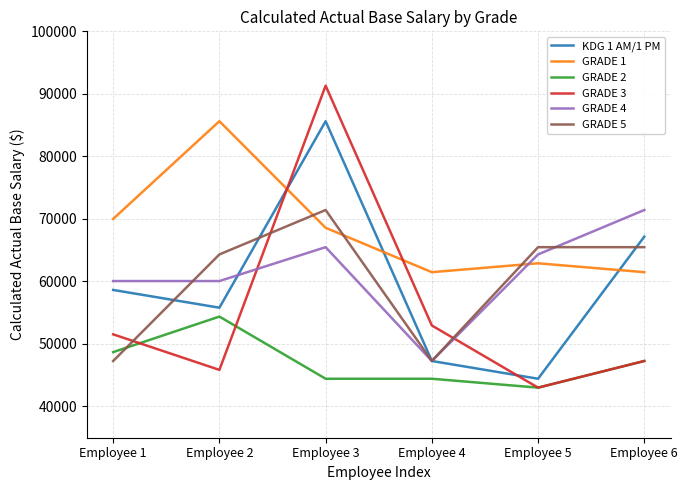

Reading left to right, extract all data points from this chart.

KDG 1 AM/1 PM: Employee 1=58637	Employee 2=55796	Employee 3=85626	Employee 4=47273	Employee 5=44433	Employee 6=67160
GRADE 1: Employee 1=70001	Employee 2=85626	Employee 3=68579	Employee 4=61478	Employee 5=62898	Employee 6=61478
GRADE 2: Employee 1=48694	Employee 2=54376	Employee 3=44433	Employee 4=44433	Employee 5=43011	Employee 6=47273
GRADE 3: Employee 1=51535	Employee 2=45851	Employee 3=91307	Employee 4=52954	Employee 5=43011	Employee 6=47273
GRADE 4: Employee 1=60058	Employee 2=60058	Employee 3=65478	Employee 4=47273	Employee 5=64318	Employee 6=71421
GRADE 5: Employee 1=47273	Employee 2=64318	Employee 3=71421	Employee 4=47273	Employee 5=65478	Employee 6=65478